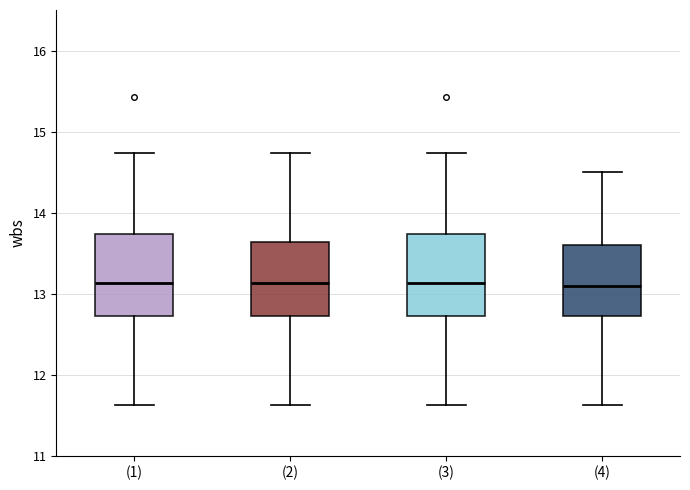

Where does the lower whisker of the box for (1) end on the y-axis? The values are not printed on the chart, so give them approximately, as read against the axis.

11.6